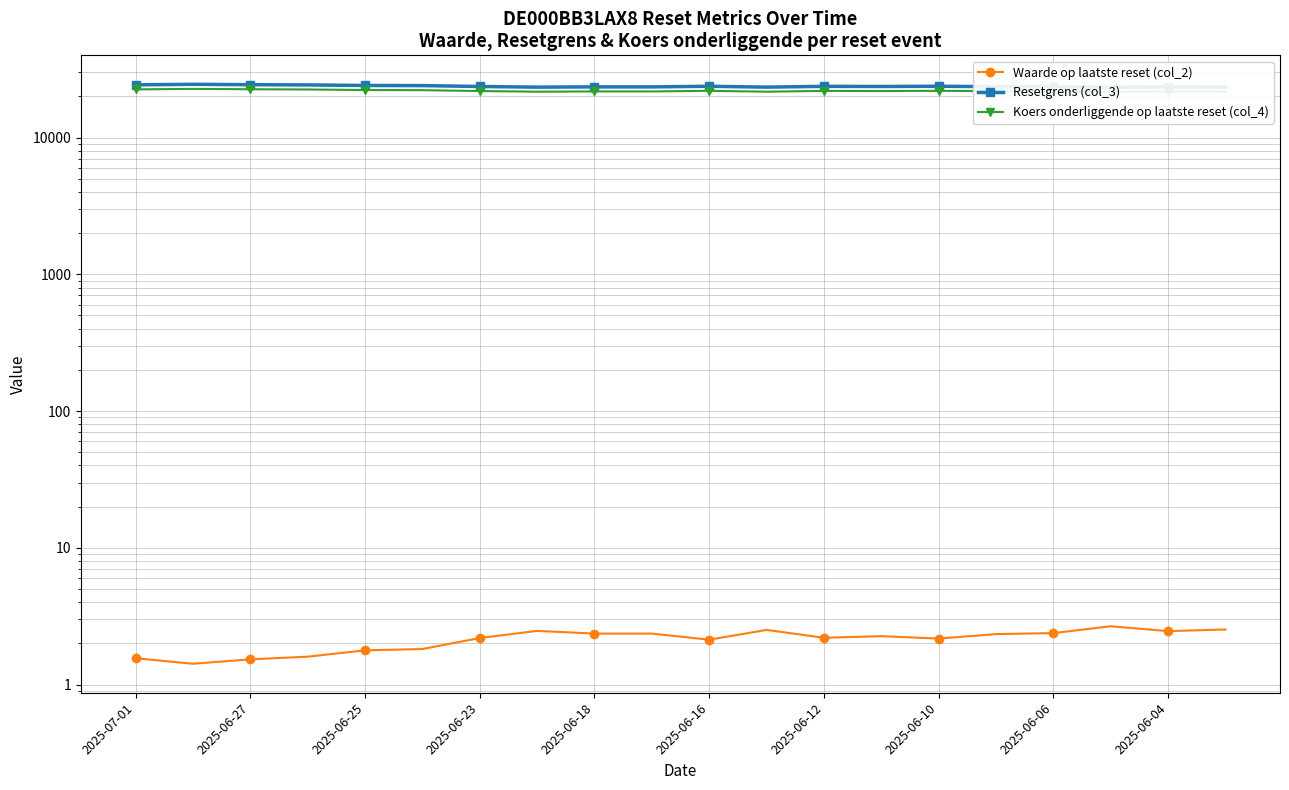

Is the value of Waarde op laatste reset (col_2) at 17 greater than the value of Koers onderliggende op laatste reset (col_4) at 15?

No